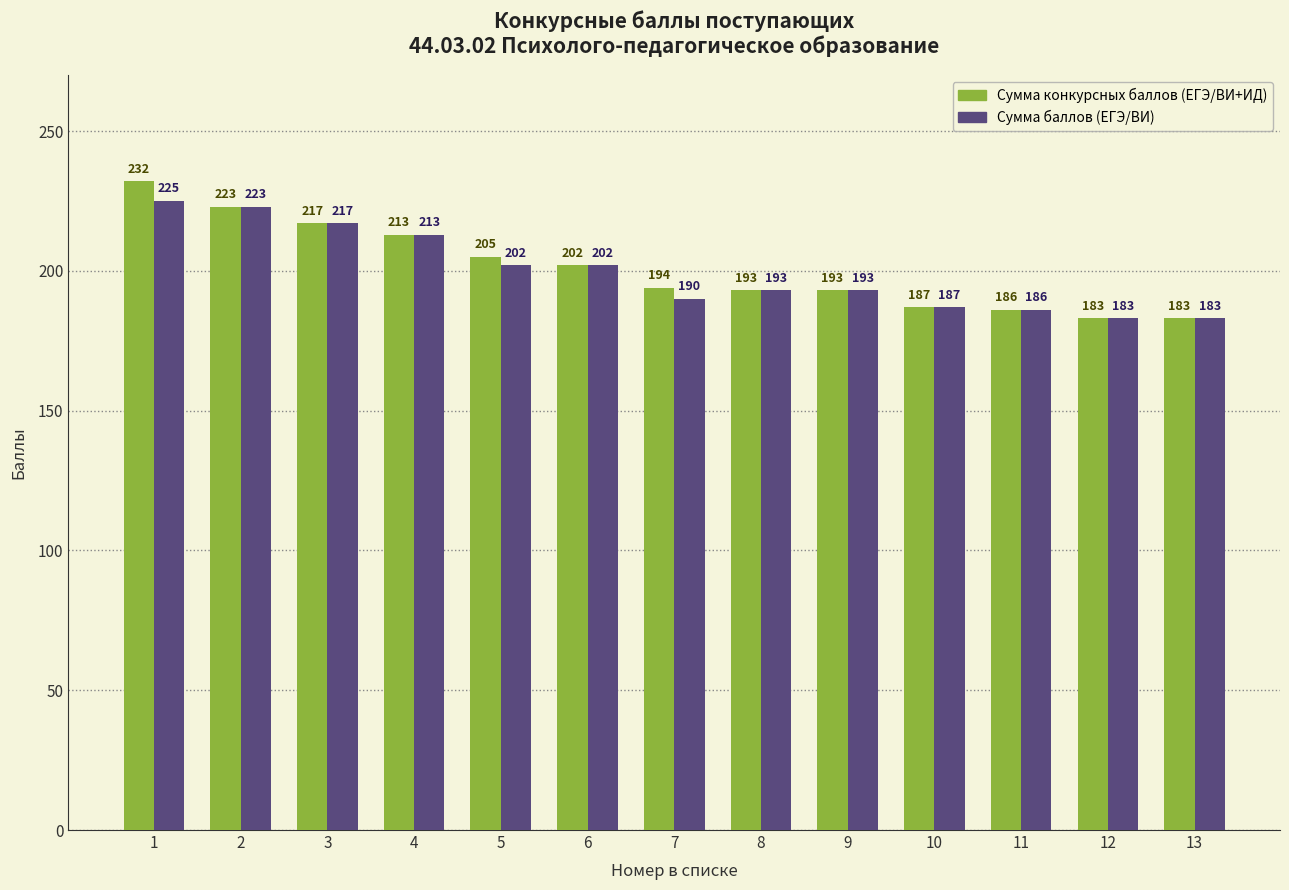

Which series has the largest total across all categories?

Сумма конкурсных баллов (ЕГЭ/ВИ+ИД)